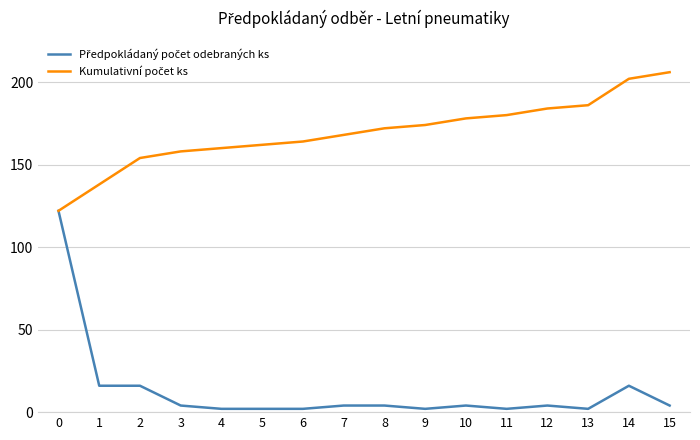

What is the maximum value shown in the chart?

206